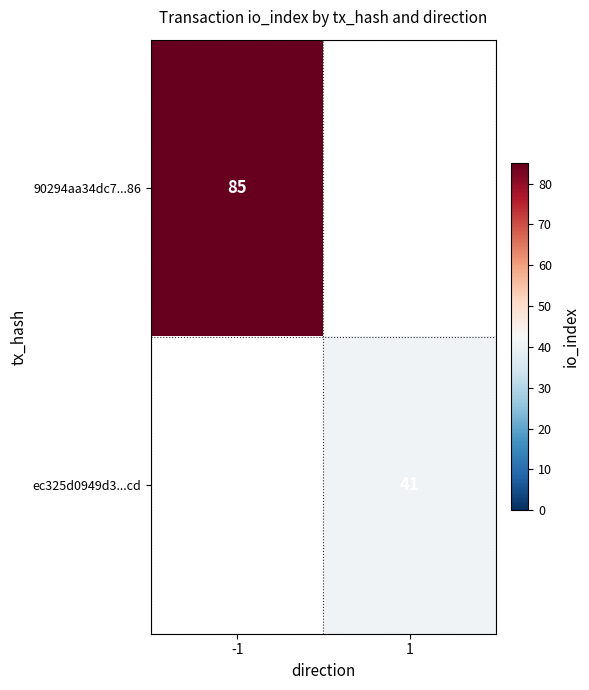

The ec325d0949d3...cd series shows 55 at 1. True or false?

False